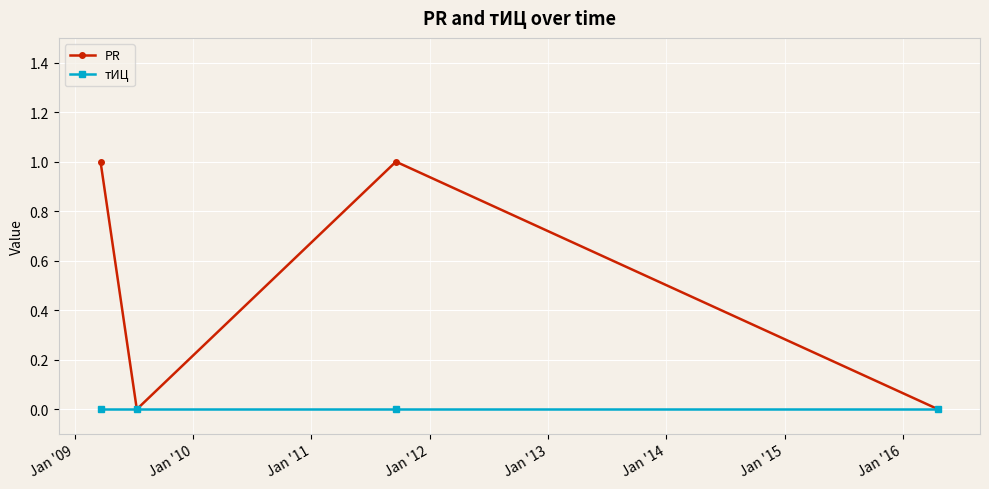

True or false: тИЦ has more than 1 points higher than both neighbors.

False